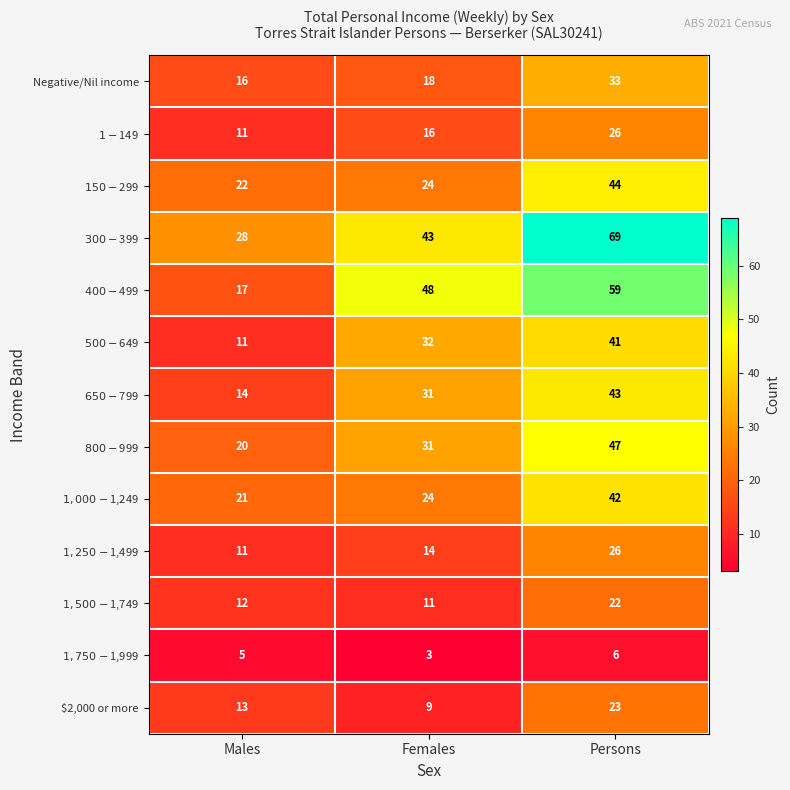

At which category is the sum across all series the highest?

Persons